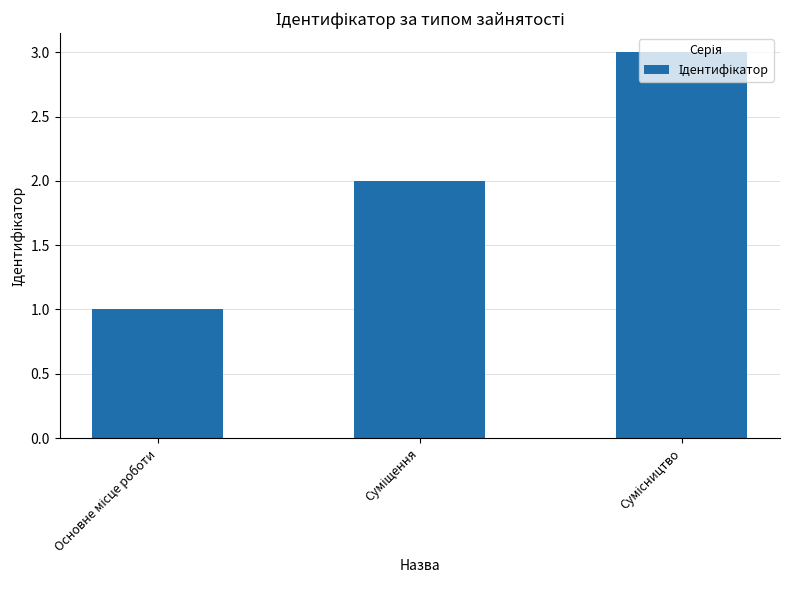

Reading left to right, extract all data points from this chart.

1	2	3